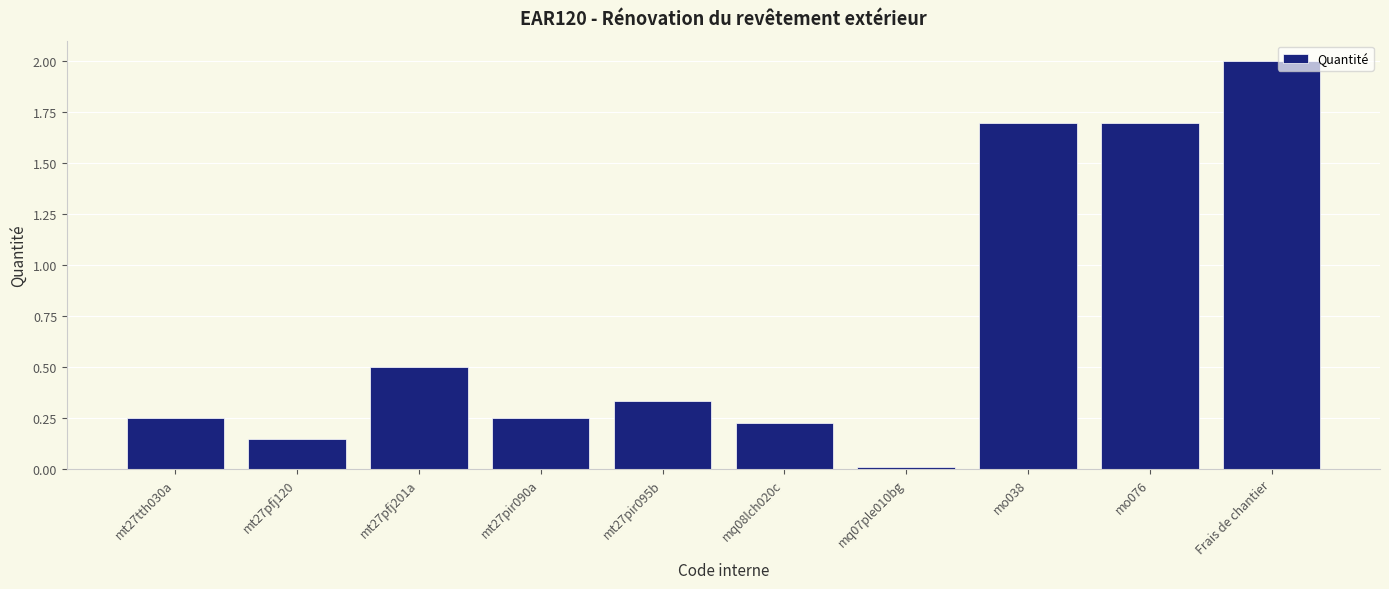

What is the average value?

0.7